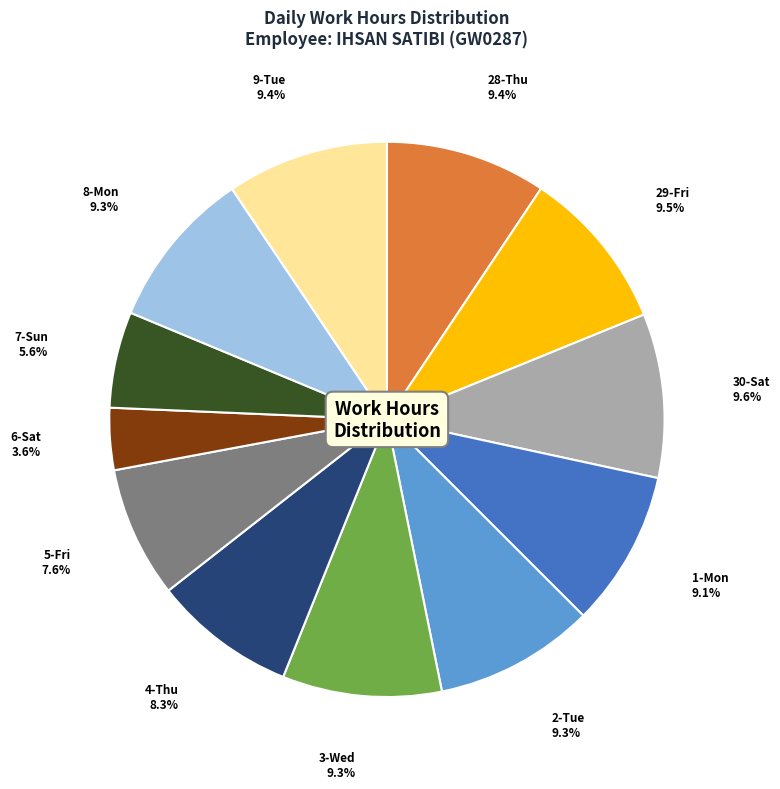

Is 3-Wed the majority of the pie?

No